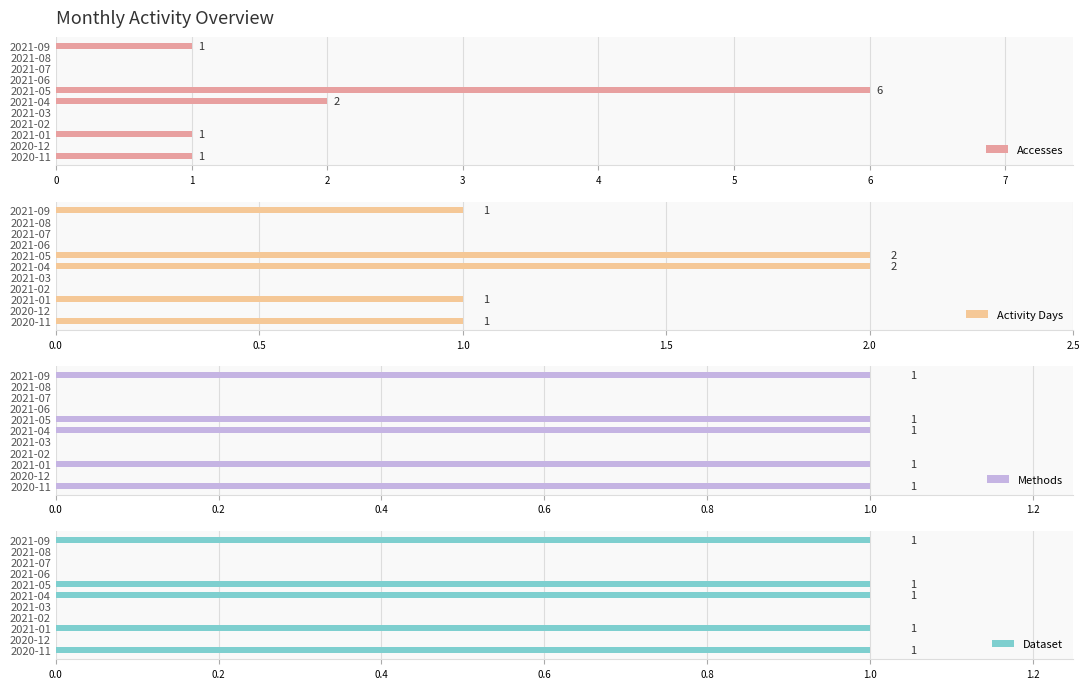

How many positive values does the Dataset series have?

5